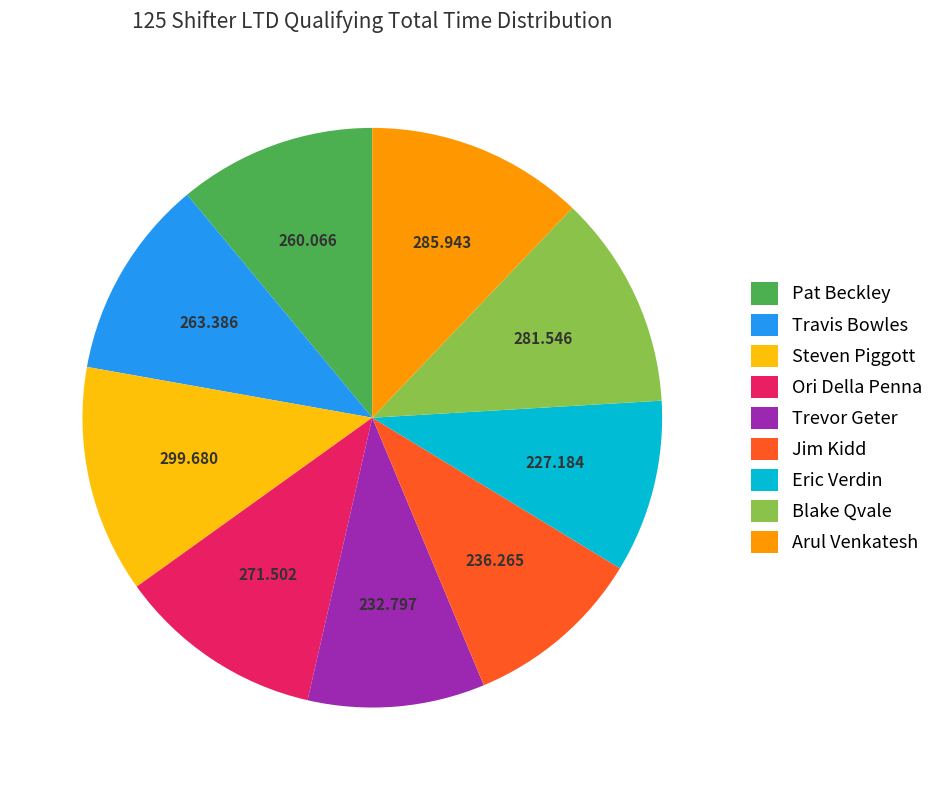

Does Blake Qvale represent more than half of the total?

No